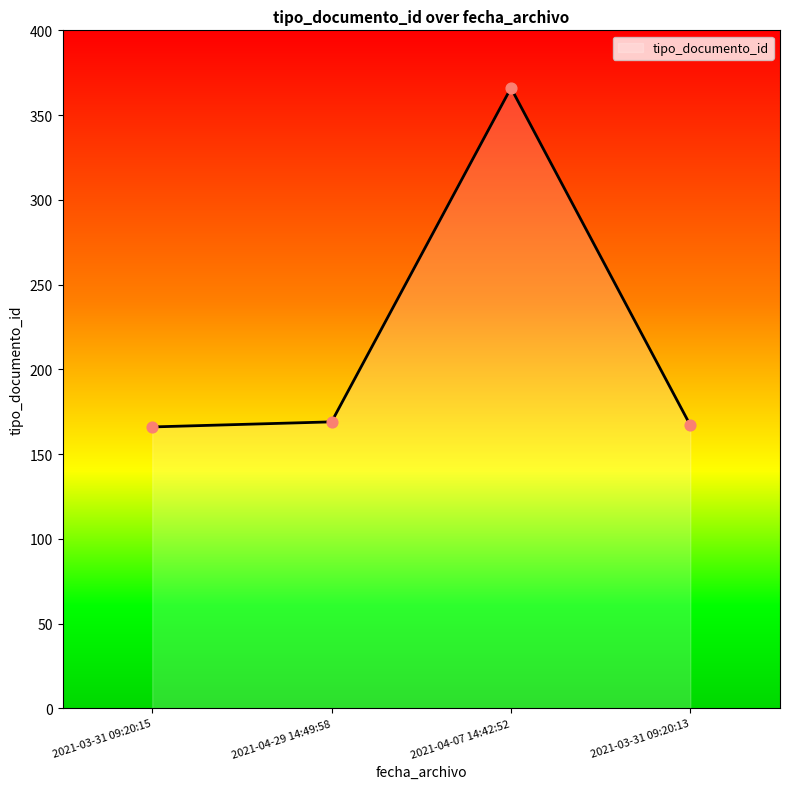

What is the change in value from 2021-03-31 09:20:15 to 2021-04-29 14:49:58?

+3